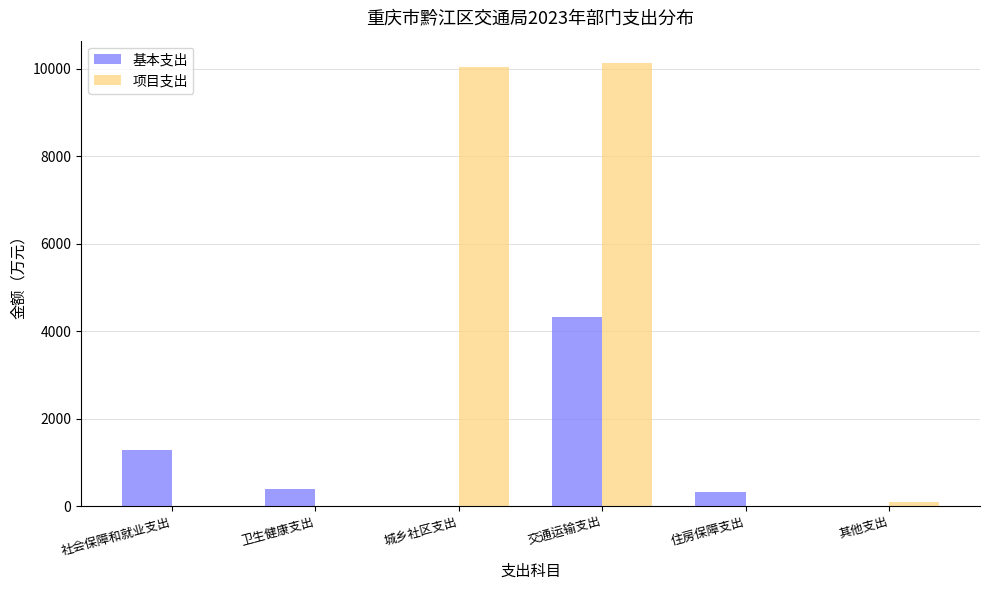

Reading left to right, extract all data points from this chart.

基本支出: 社会保障和就业支出=1278.6	卫生健康支出=391.2	城乡社区支出=0.0	交通运输支出=4324.6	住房保障支出=320.3	其他支出=0.0
项目支出: 社会保障和就业支出=0.0	卫生健康支出=0.0	城乡社区支出=10033.0	交通运输支出=10137.6	住房保障支出=0.0	其他支出=85.0